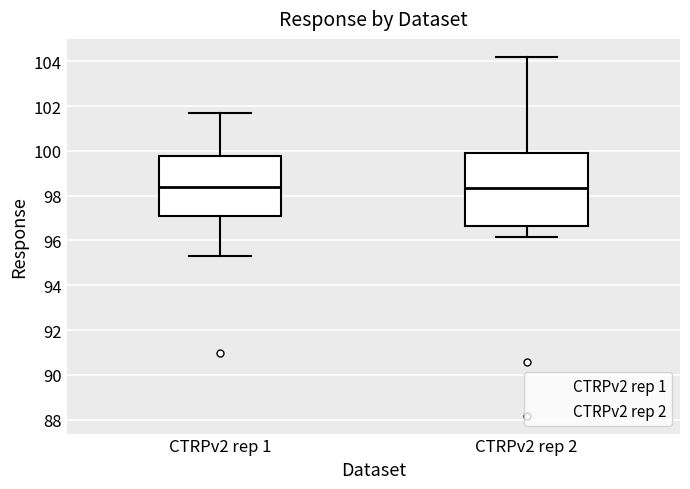

Reading left to right, read every box against the y-axis: the position of its median line, the range the box covers, and the ends of its whiskers. The values are not printed on the chart, so give them approximately, as read against the axis.

CTRPv2 rep 1: median 98.4, box 97.2 to 99.8, whiskers 95.2 to 101.8
CTRPv2 rep 2: median 98.4, box 96.6 to 100.0, whiskers 96.2 to 104.2